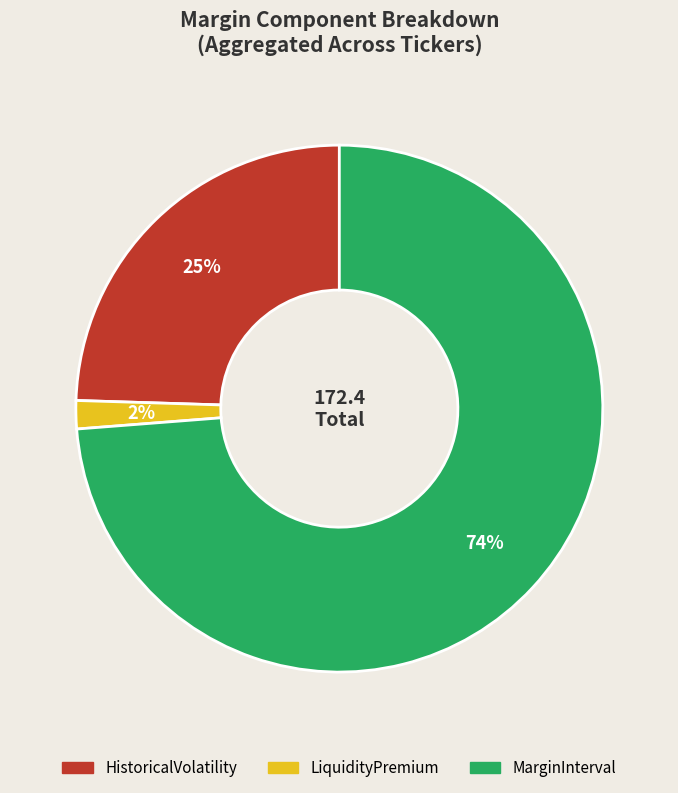

What is the largest slice in the pie chart?

MarginInterval